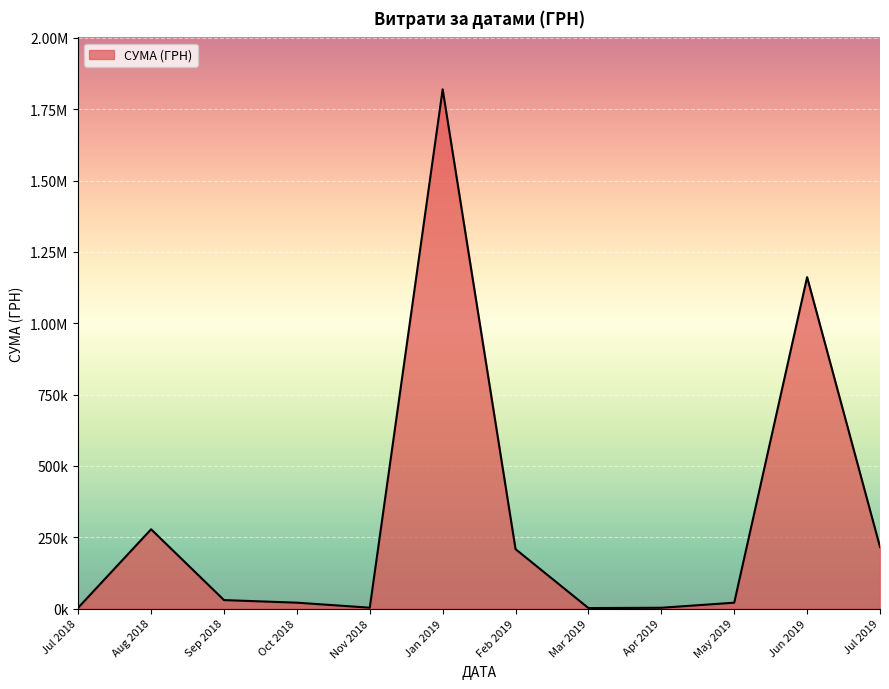

Does the chart have visible grid lines?

Yes